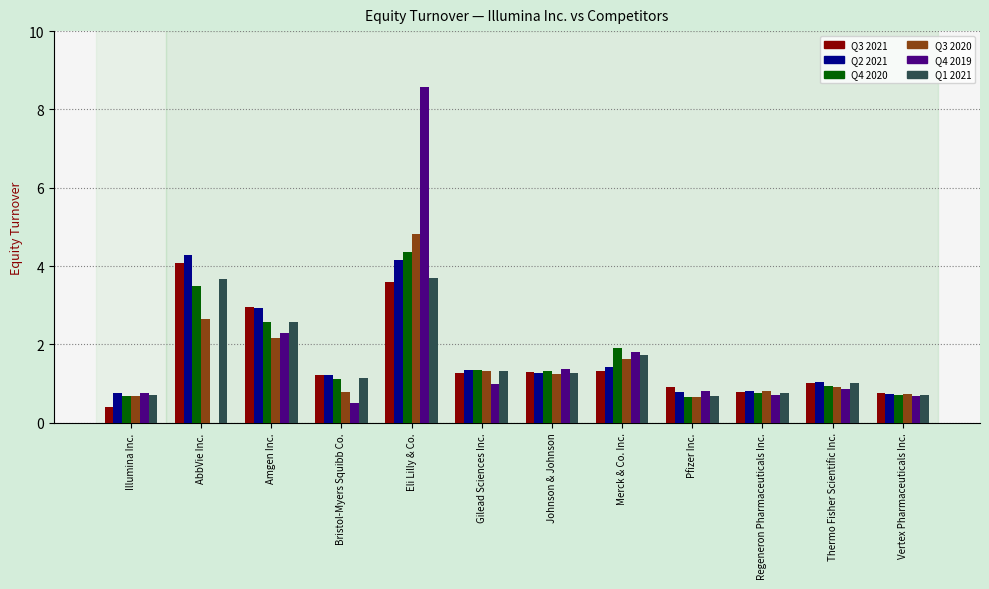

Count the number of data series in this chart.

6